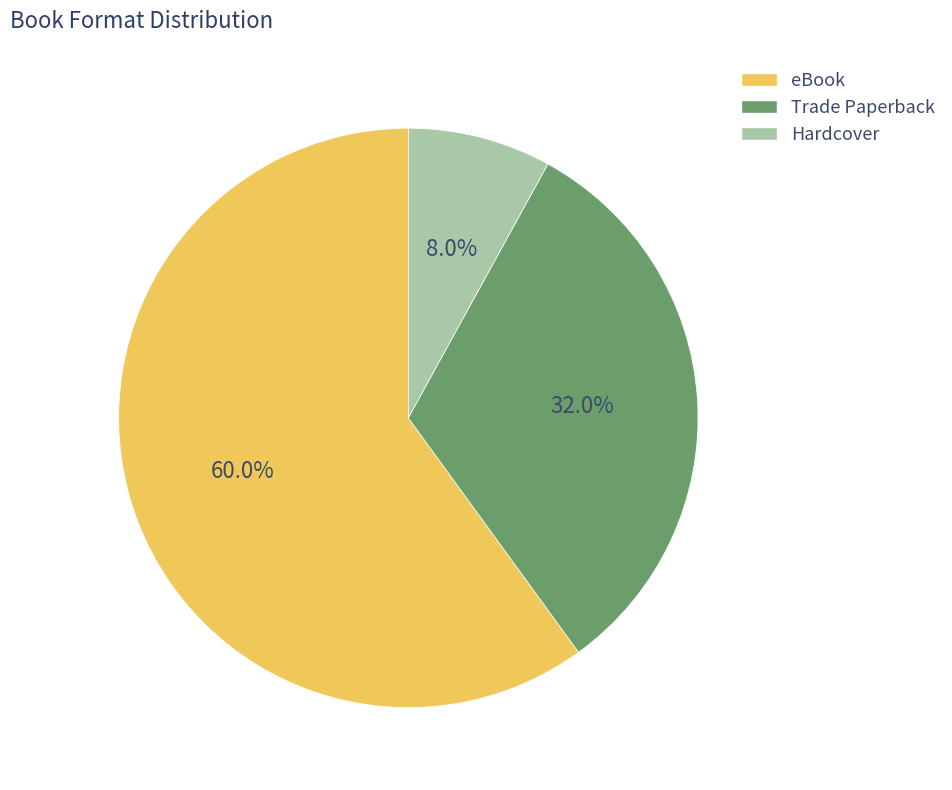

Rank the categories by value from lowest to highest.

Hardcover, Trade Paperback, eBook